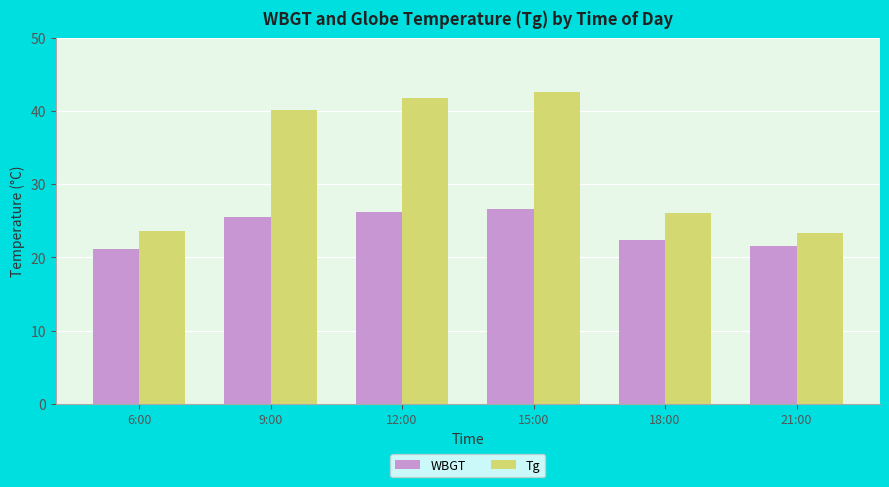

What is the lowest value of the Tg series?

23.3